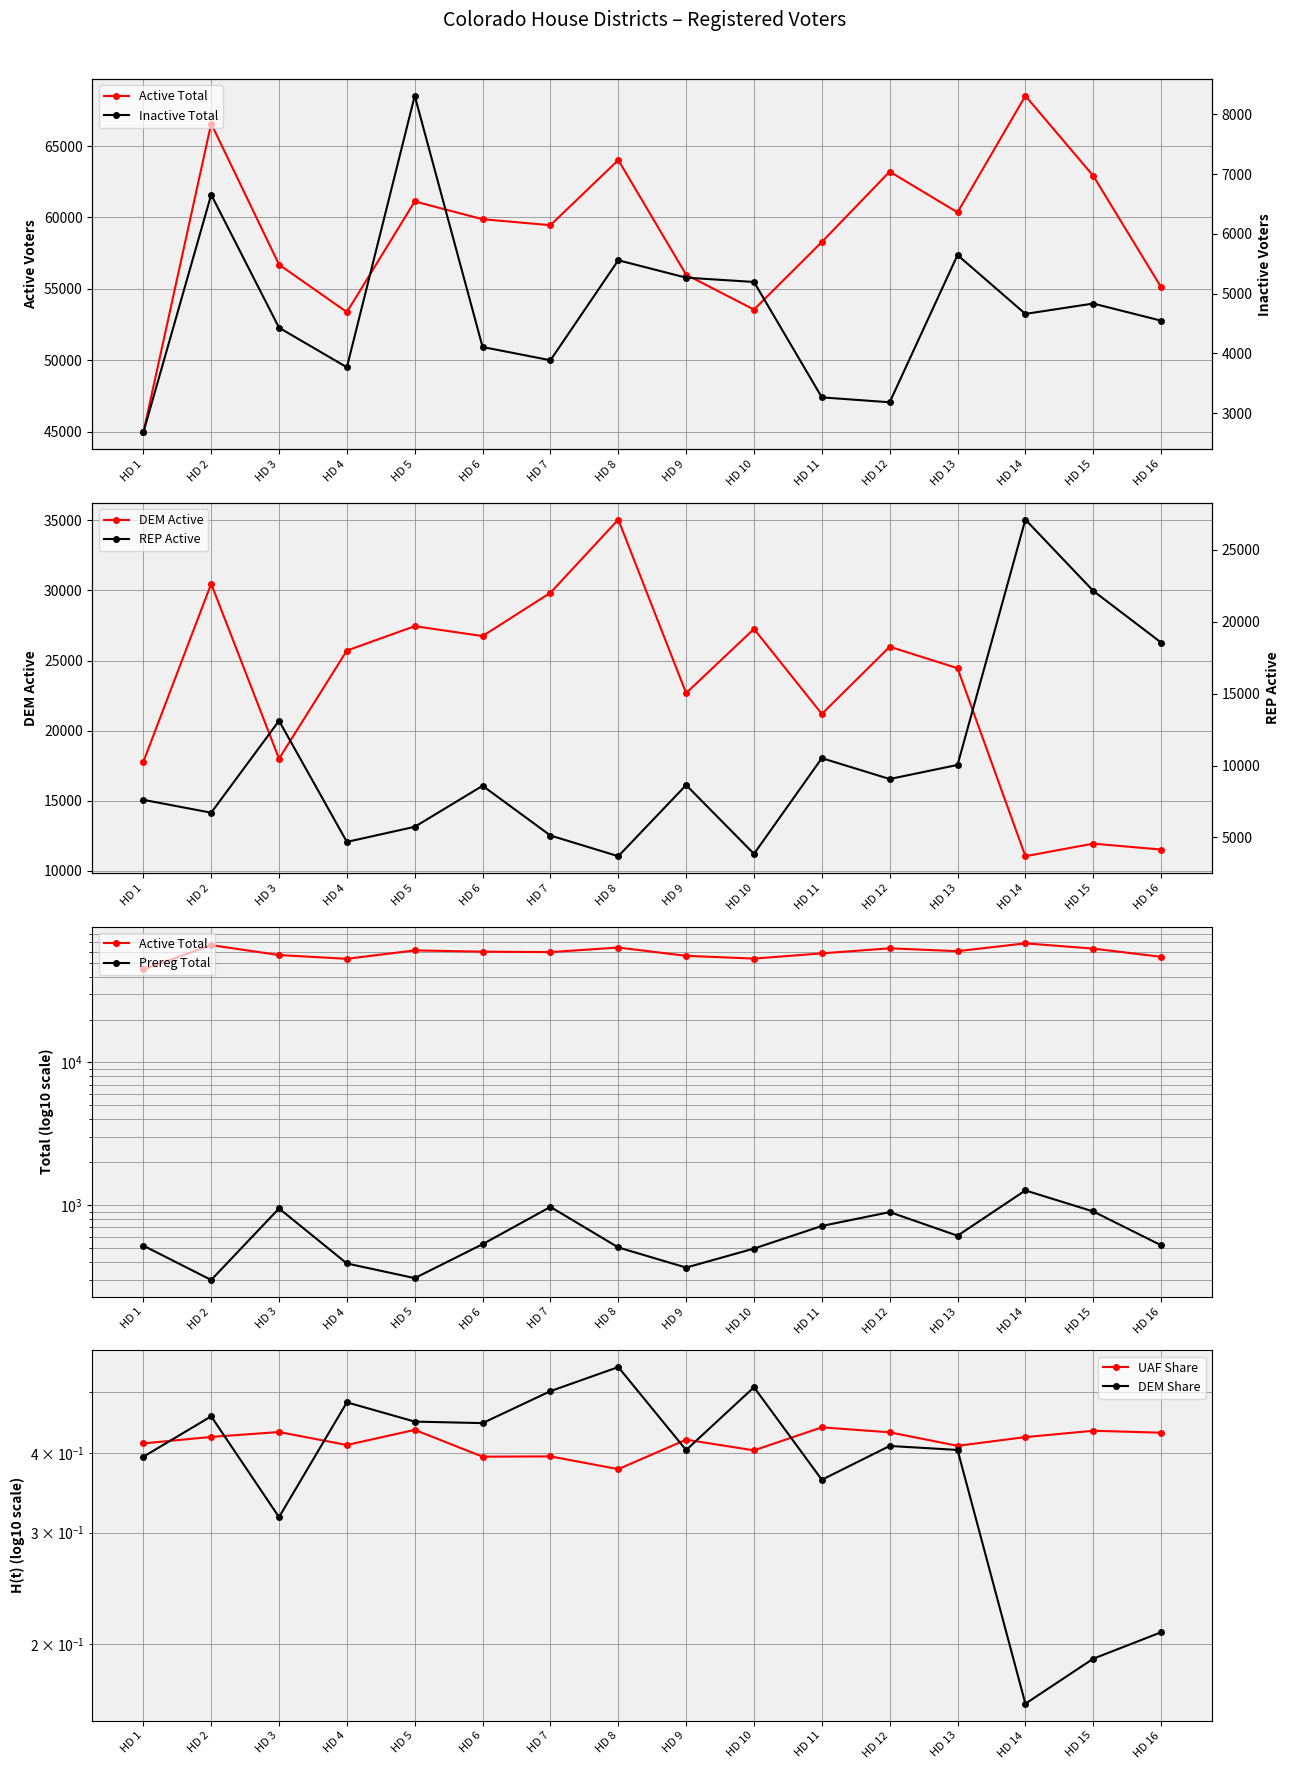

The value of DEM Active at HD 15 is 11927. True or false?

True